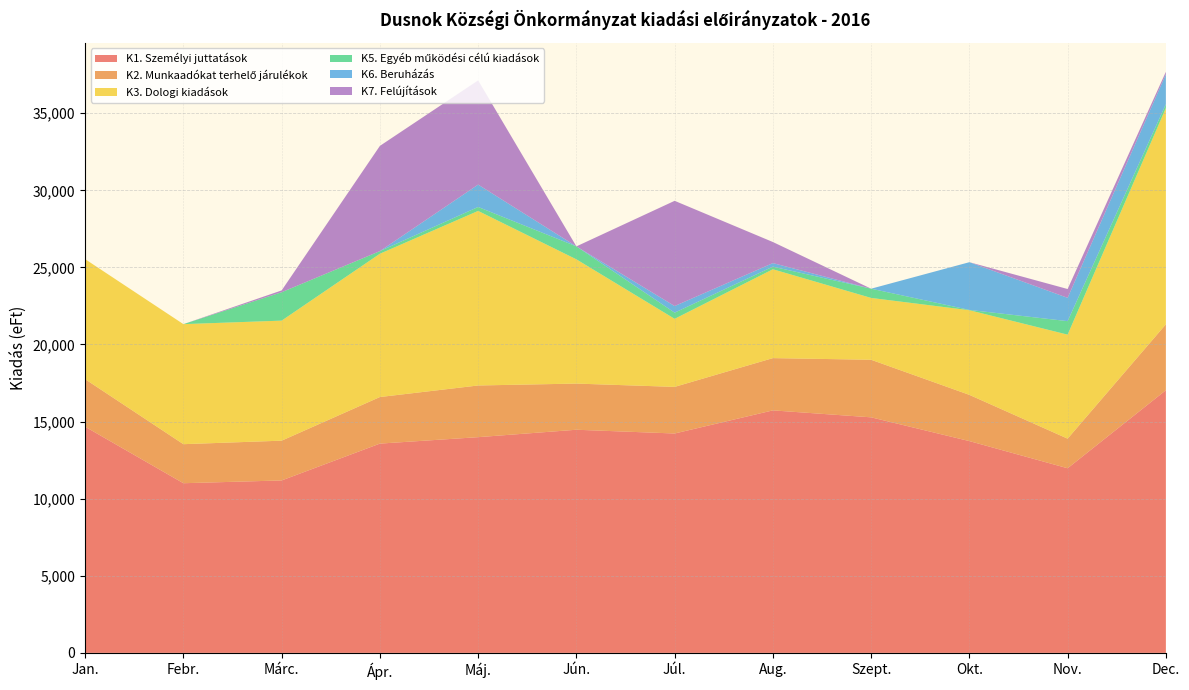

Reading left to right, extract all data points from this chart.

K1. Személyi juttatások: 14667	11003	11183	13572	13990	14471	14228	15727	15276	13735	11973	17034
K2. Munkaadókat terhelő járulékok: 3083	2532	2580	3021	3352	2994	3023	3390	3734	2998	1920	4276
K3. Dologi kiadások: 7785	7785	7785	9293	11321	8058	4414	5762	4010	5490	6746	14026
K5. Egyéb működési célú kiadások: 0	0	1842	170	256	840	400	170	599	20	875	251
K6. Beruházás: 0	0	0	0	1450	0	428	230	0	3095	1511	1937
K7. Felújítások: 0	0	117	6825	6759	0	6825	1367	0	0	573	160